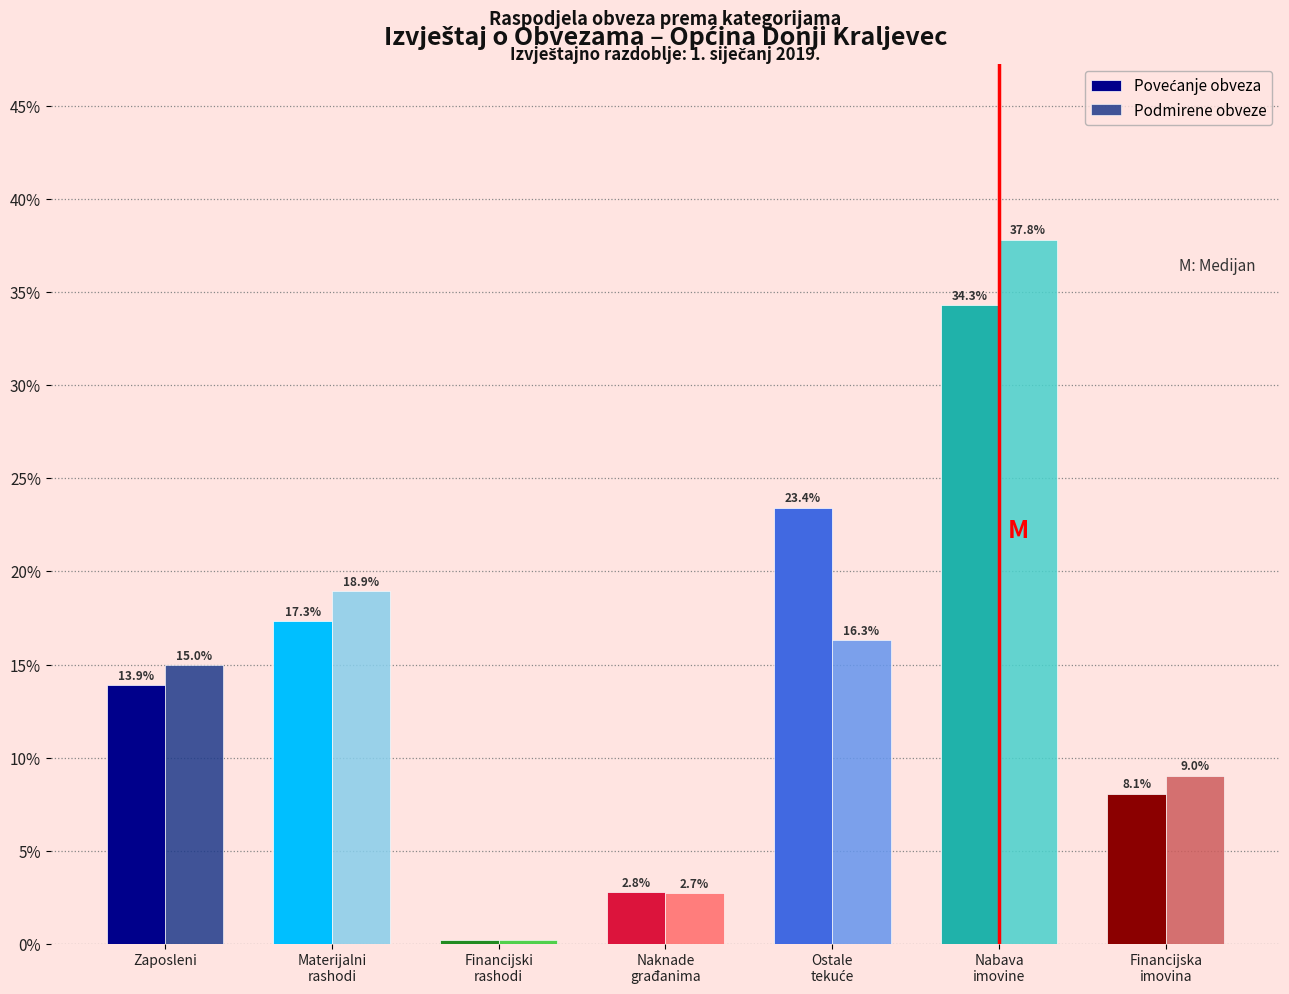

Where does the Podmirene obveze series first go above 14?

Zaposleni